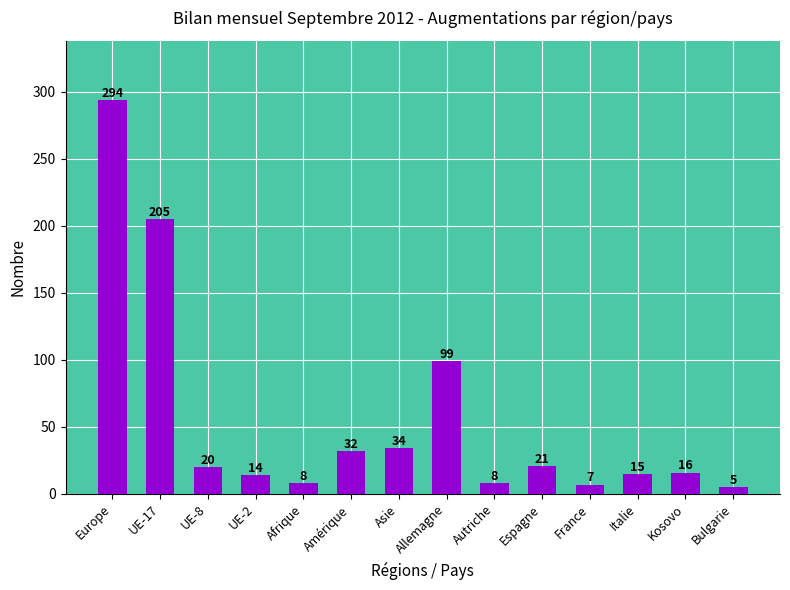

Reading left to right, extract all data points from this chart.

294	205	20	14	8	32	34	99	8	21	7	15	16	5